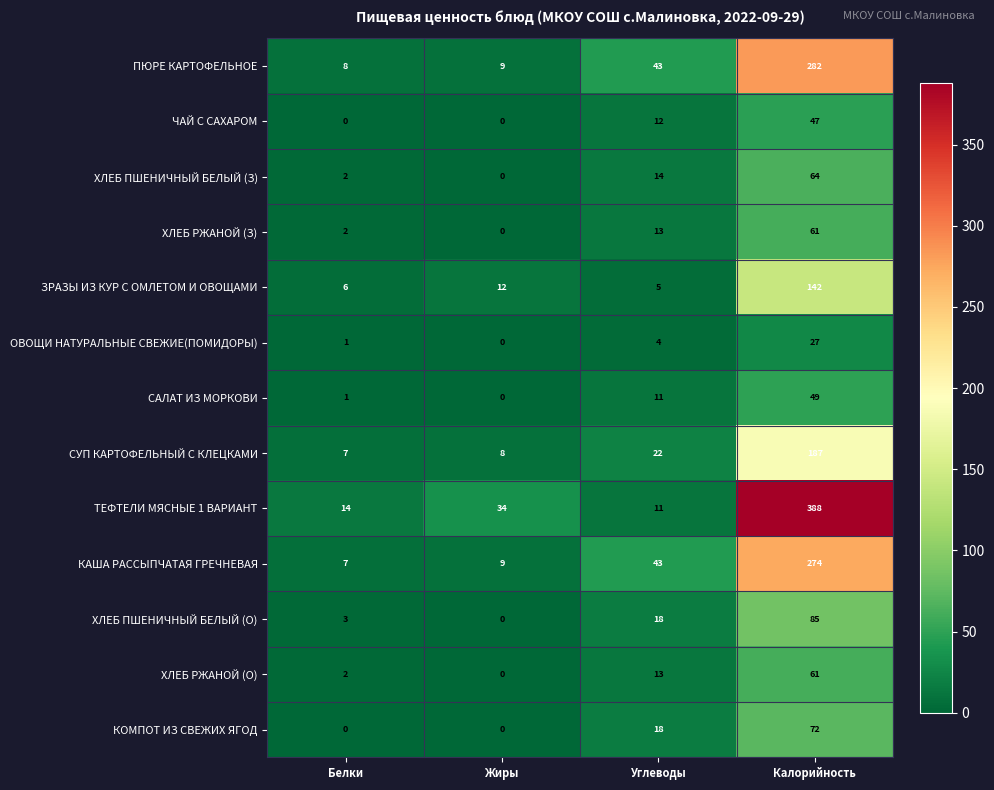

What is the difference between the maximum and minimum values in the ХЛЕБ РЖАНОЙ (О) series?

61